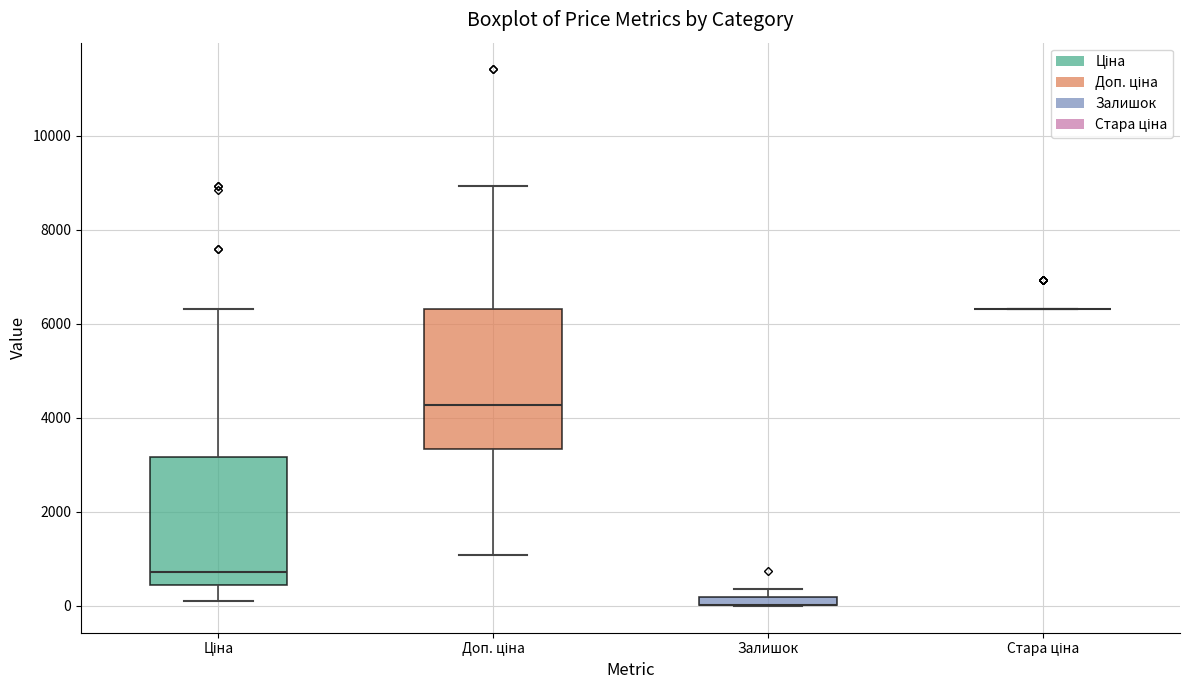

Comparing the boxes themselves (not the whiskers), which one is the tallest?

Доп. ціна